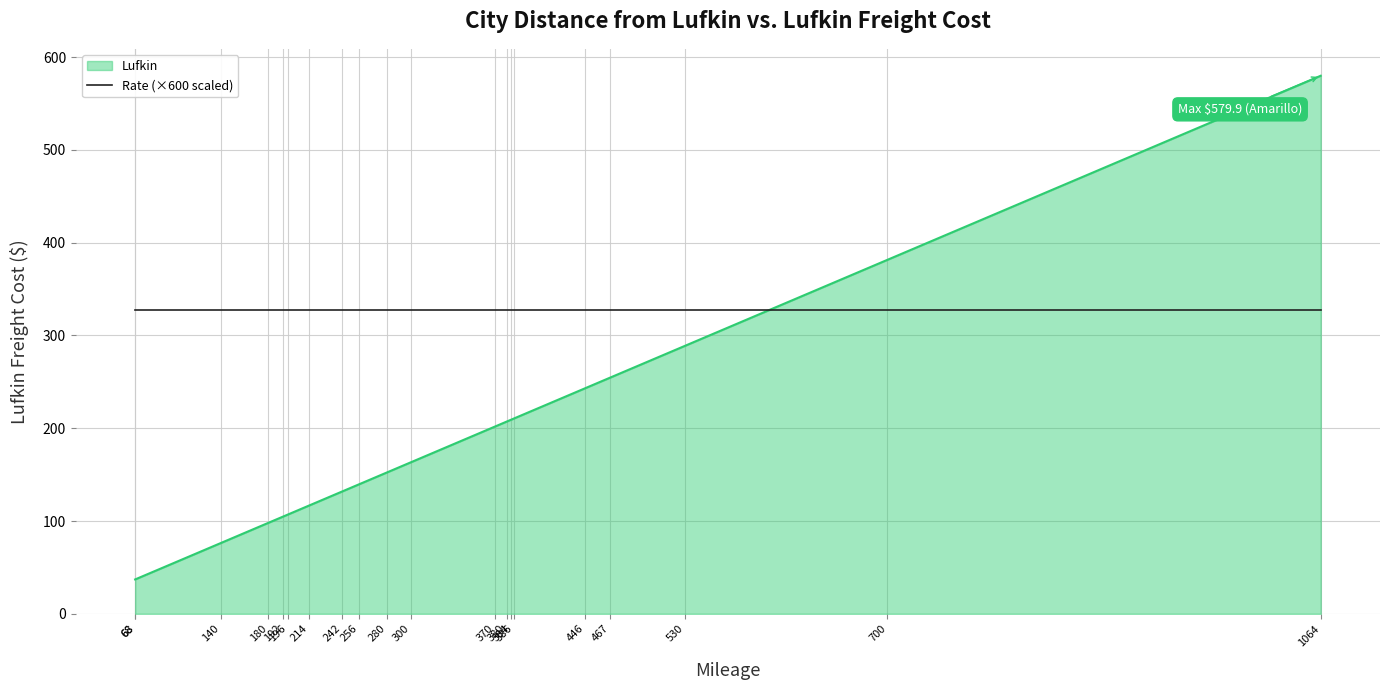

The value of Rate at 214 is 0.2. True or false?

False